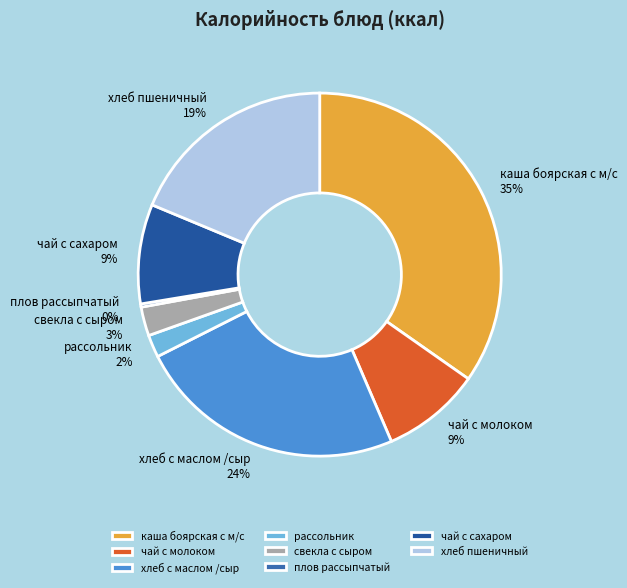

To the nearest percent, what is the average slice percentage?

12%